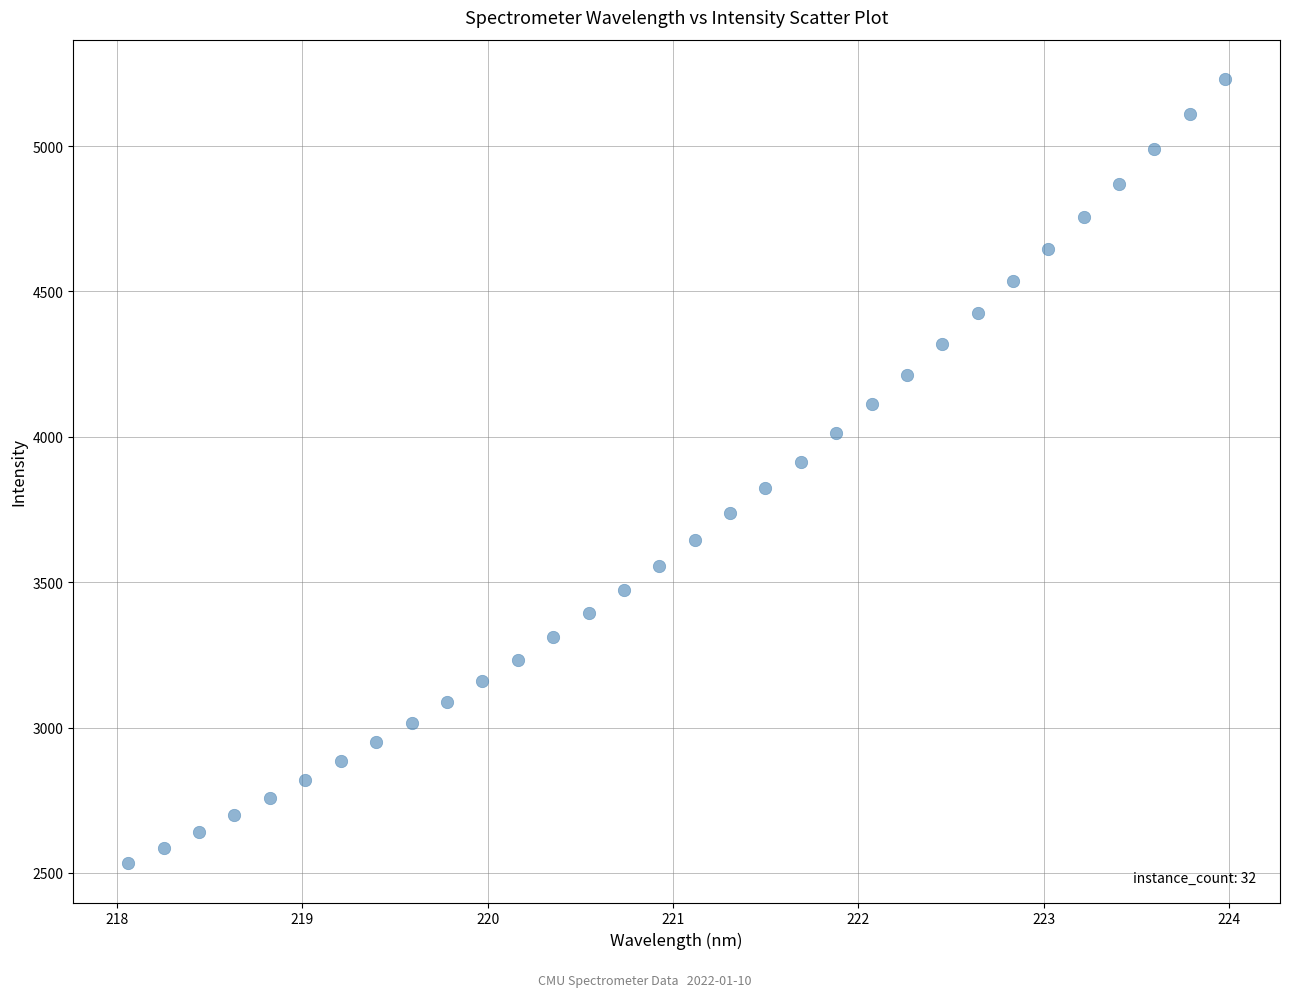

What is the range of Y values (max minus min)?

2698.0